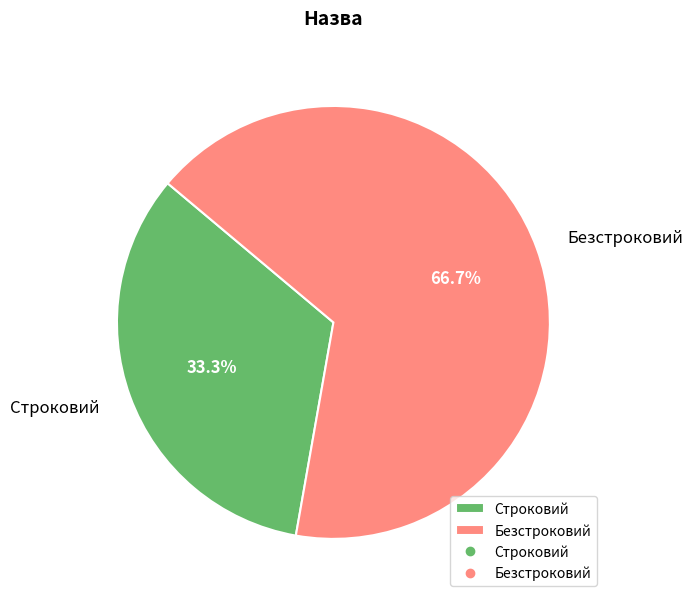

Which category accounts for the majority?

Безстроковий